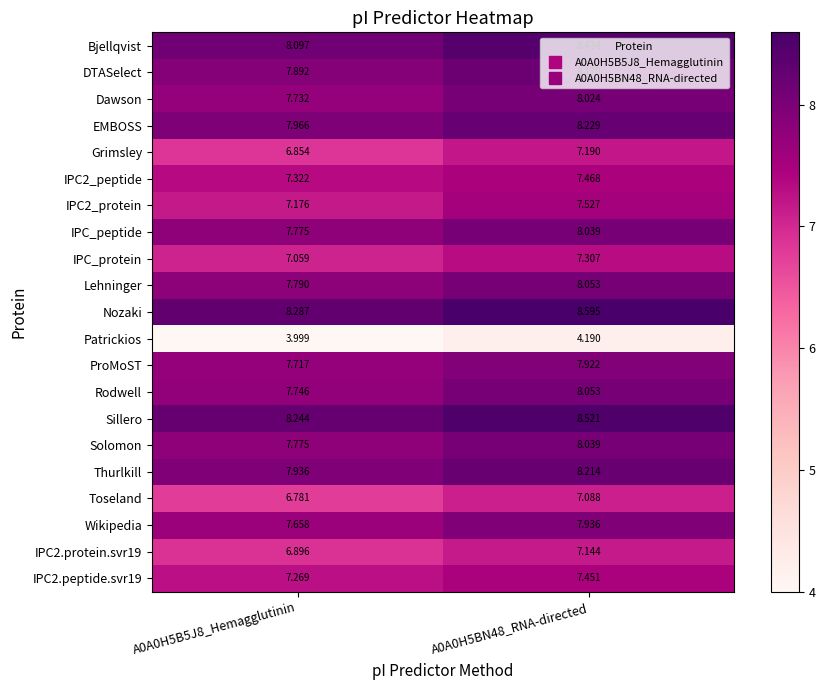

What is the difference between the highest and lowest values at A0A0H5B5J8_Hemagglutinin?

4.3